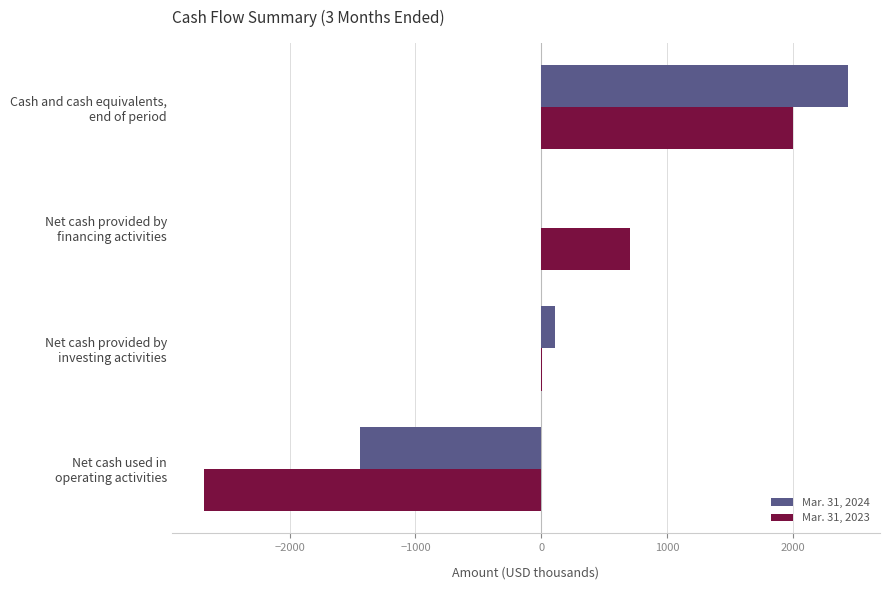

Which series has the largest total across all categories?

Mar. 31, 2024